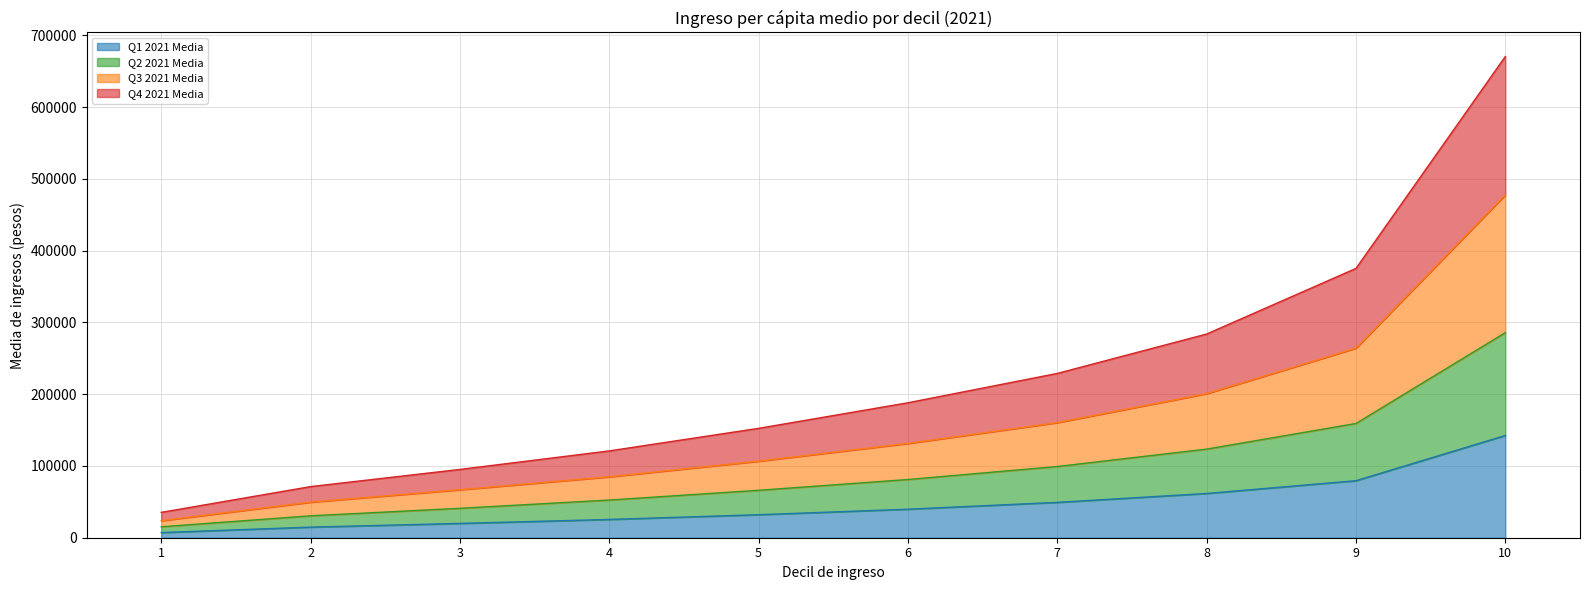

At which category is the sum across all series the highest?

10